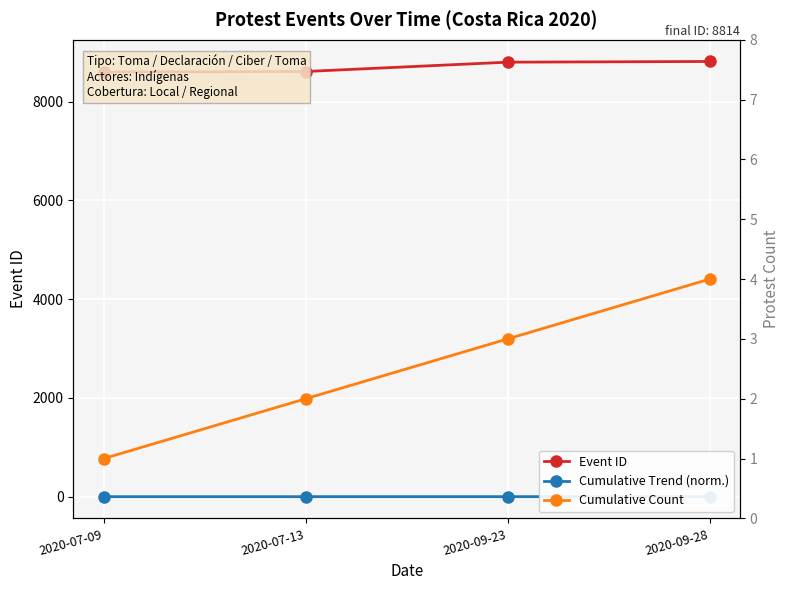

True or false: Cumulative Trend (norm.) and Cumulative Count intersect in this chart.

False